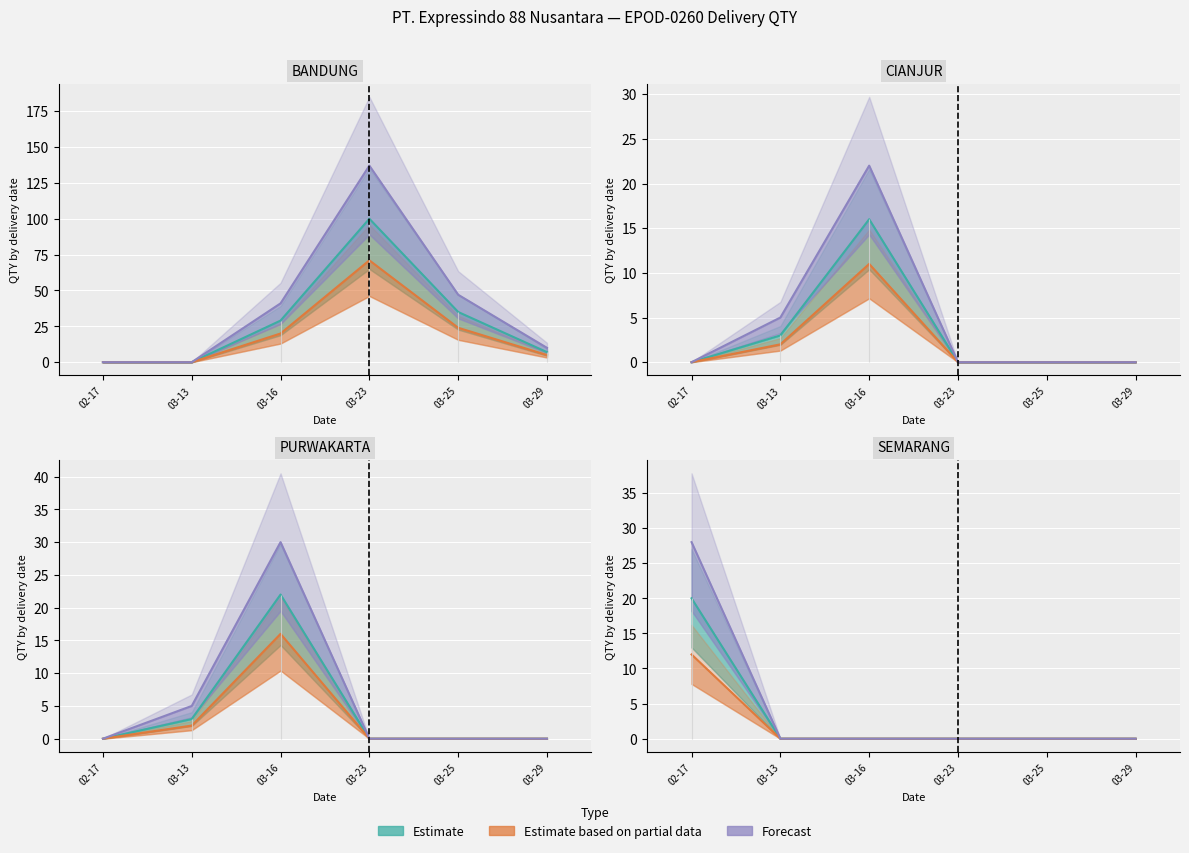

At how many categories does at least one series exceed 7?

1